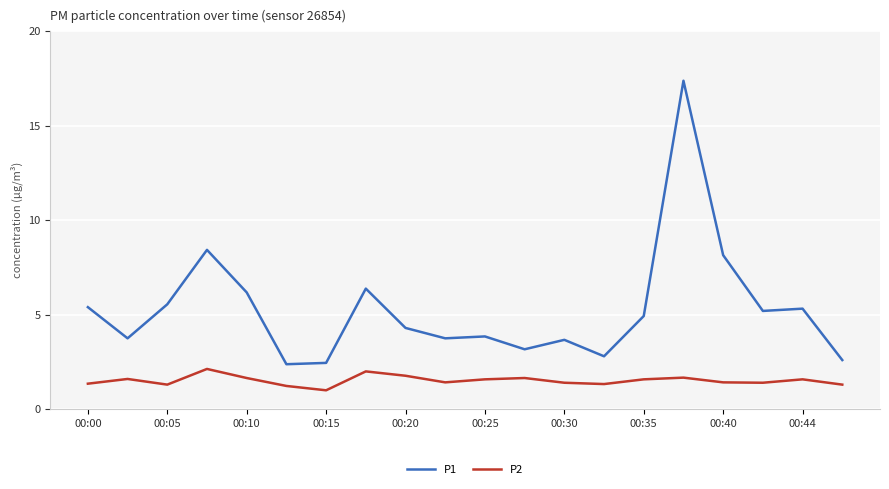

In P1, how many points are higher than both neighbors (excluding endpoints)?

6